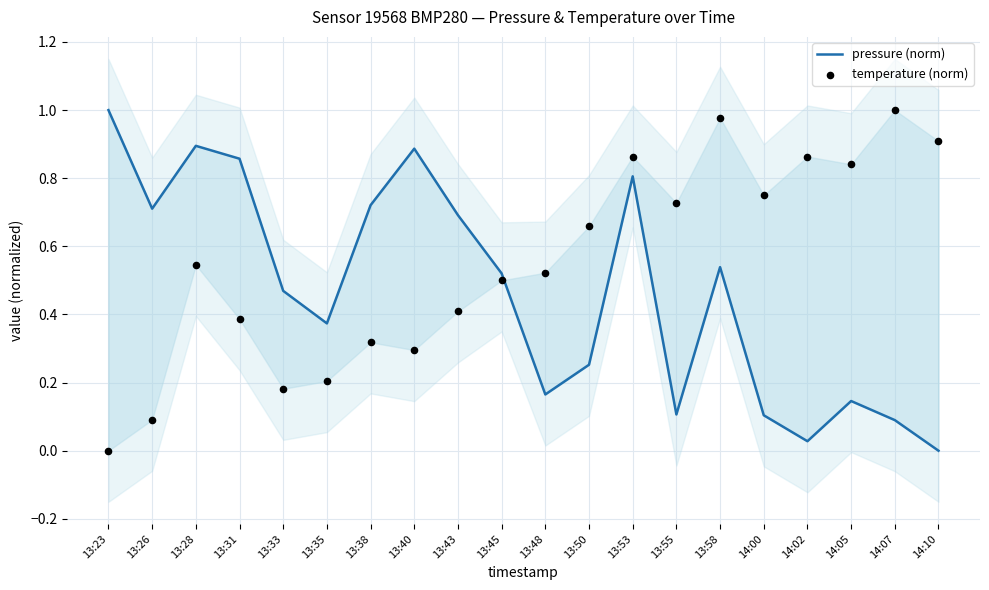

At how many categories does at least one series exceed 0?

20